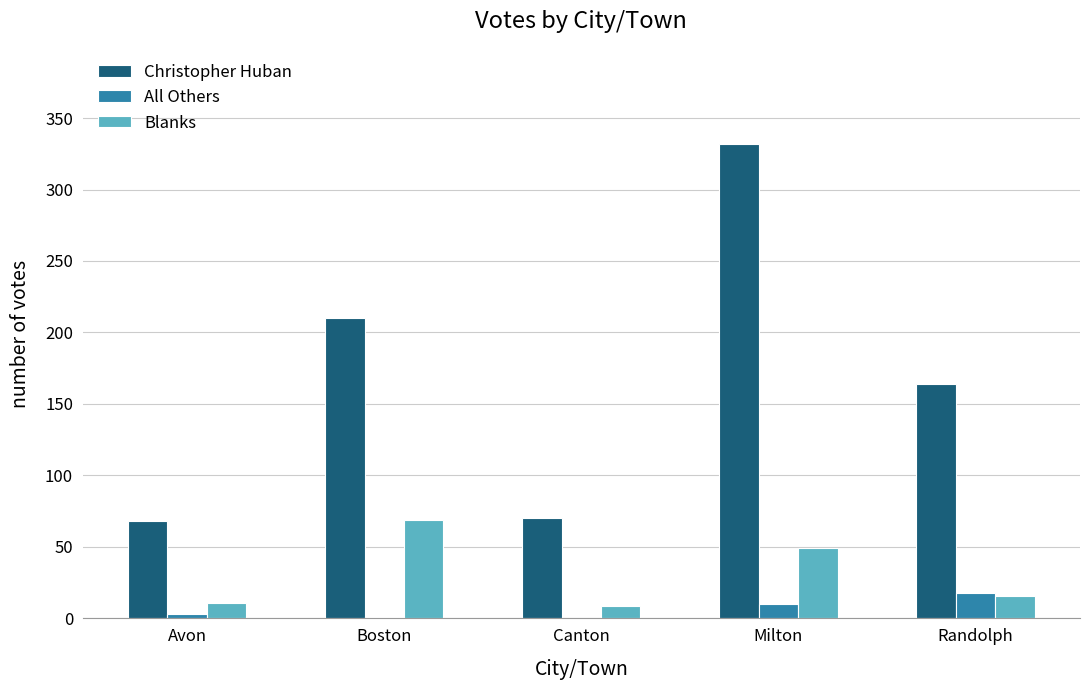

True or false: Christopher Huban has a value of 37 at Avon.

False